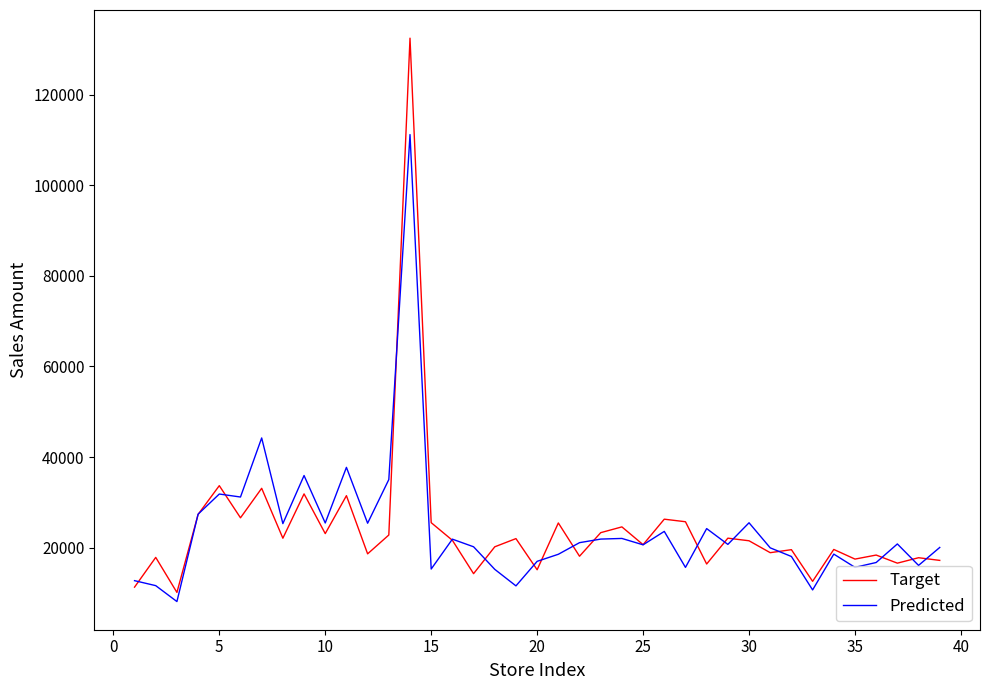

Which series has the widest spread of values?

Target